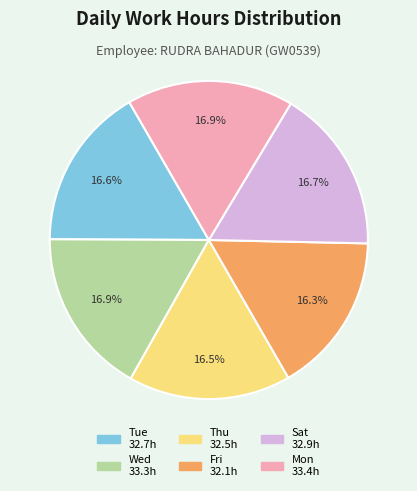

Is there a majority slice in this chart?

No